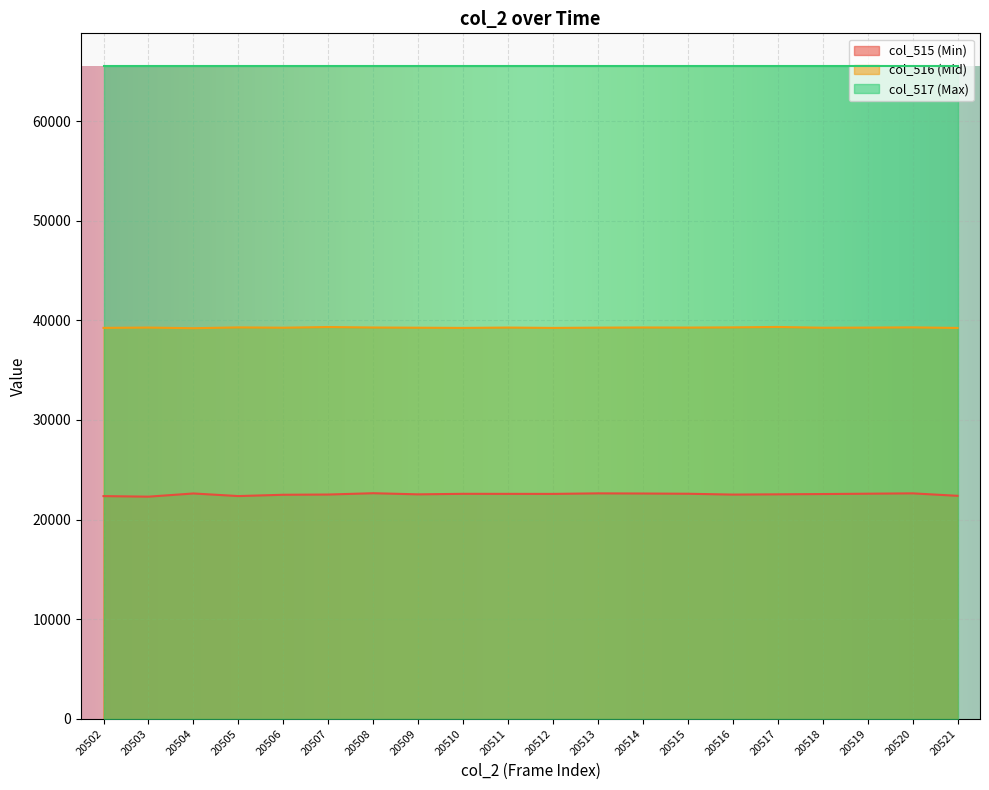

True or false: col_515 has a value of 8352 at 20512.

False